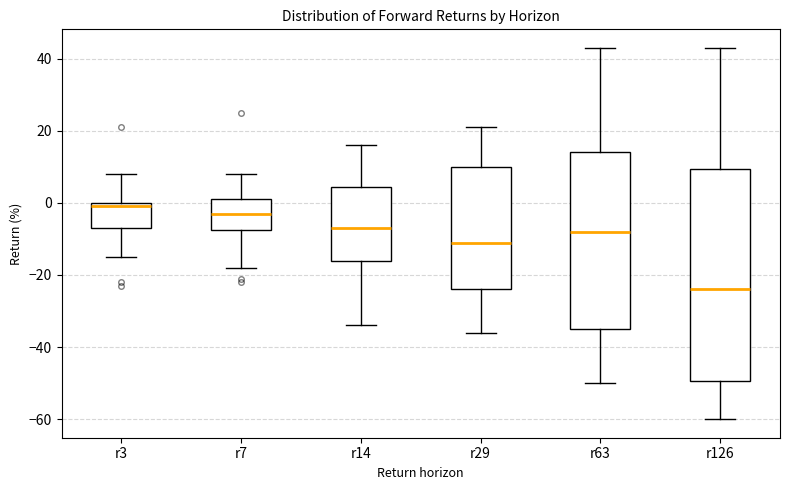

Reading left to right, read every box against the y-axis: the position of its median line, the range the box covers, and the ends of its whiskers. The values are not printed on the chart, so give them approximately, as read against the axis.

r3: median 0 (just below the box's upper edge), box -6 to 0, whiskers -14 to 8
r7: median -2, box -8 to 2, whiskers -18 to 8
r14: median -6, box -16 to 4, whiskers -34 to 16
r29: median -10, box -24 to 10, whiskers -36 to 22
r63: median -8, box -34 to 14, whiskers -50 to 44
r126: median -24, box -50 to 10, whiskers -60 to 44